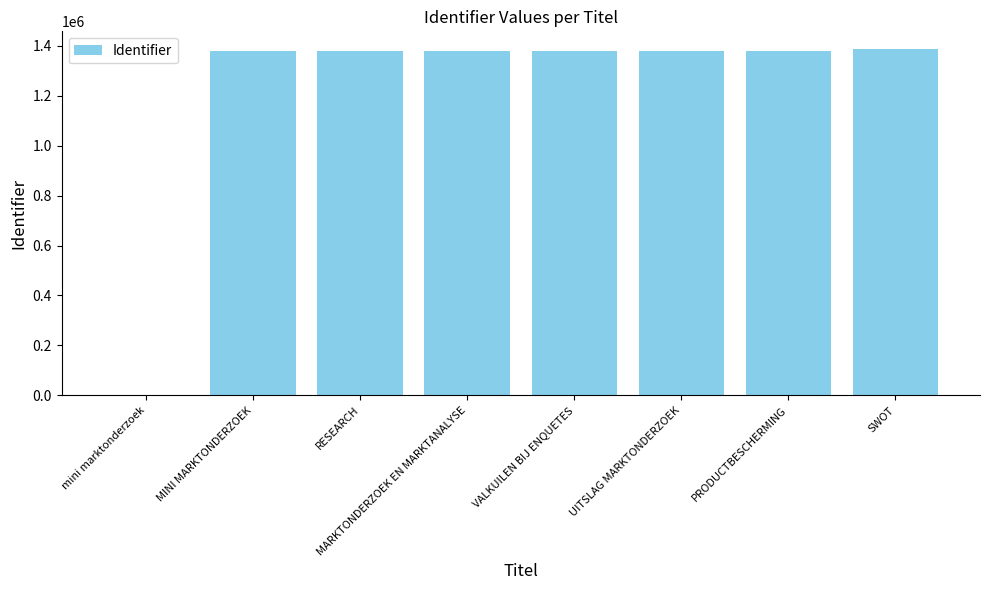

What is the greatest value displayed?

1387704